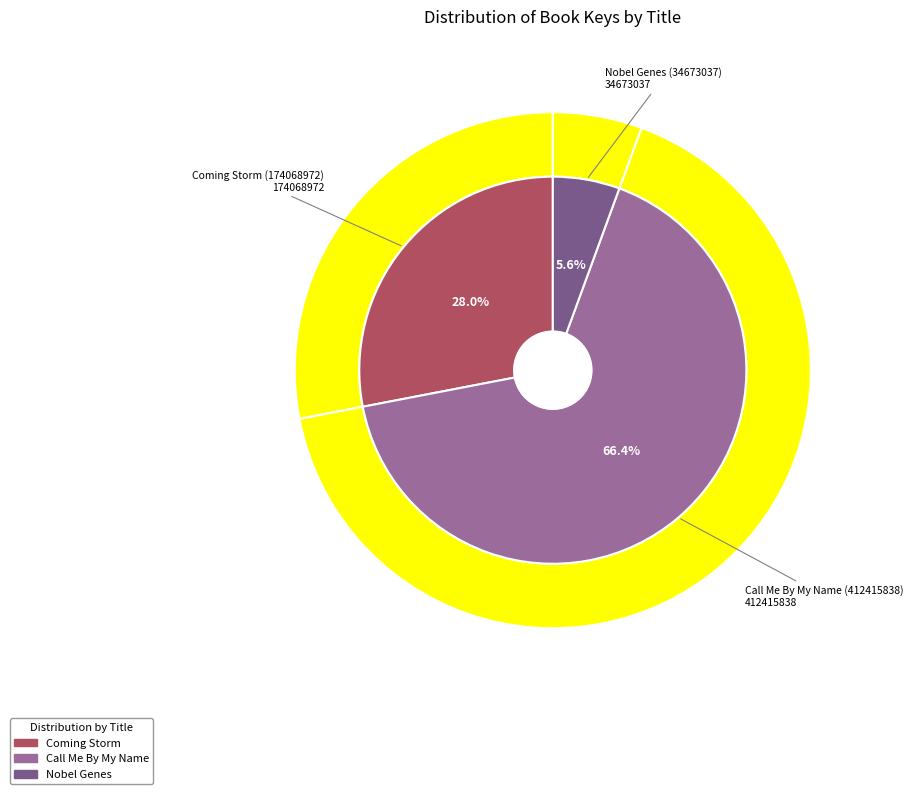

Is it true that Call Me By My Name (412415838) is 66% of the pie?

True